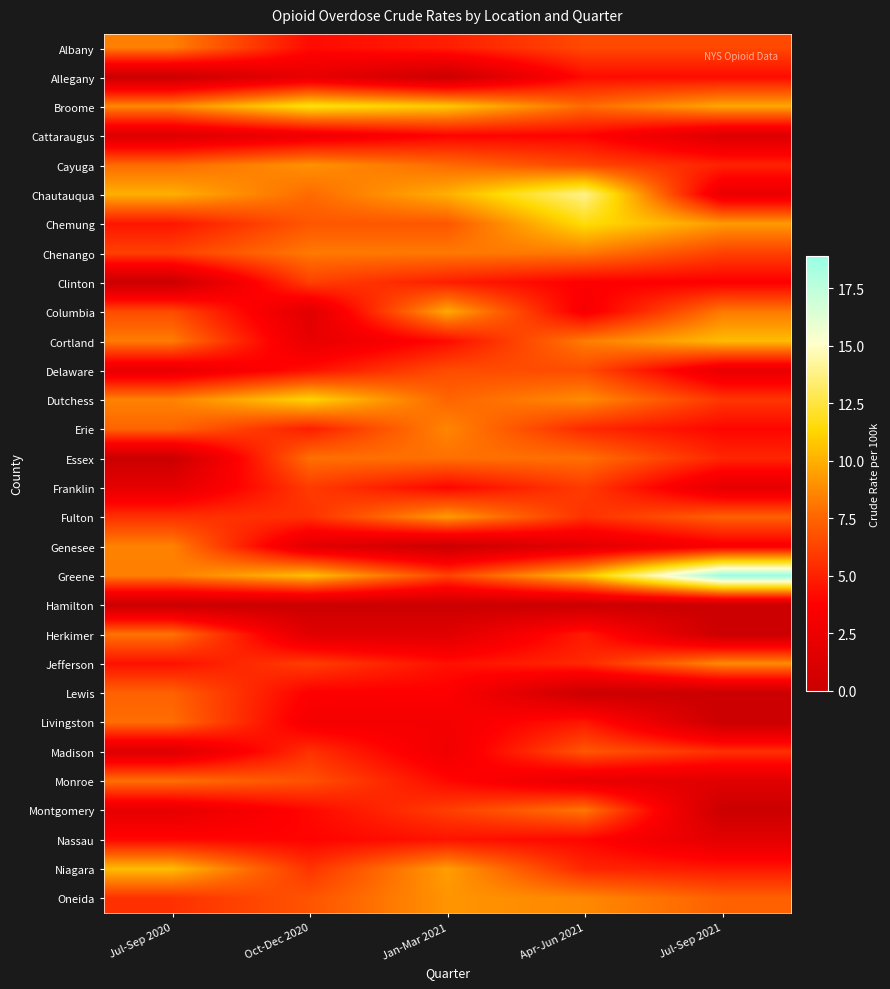

Rank the series at Apr-Jun 2021 from highest to lowest value.

Chautauqua, Chemung, Greene, Dutchess, Oneida, Cortland, Chenango, Montgomery, Essex, Broome, Madison, Delaware, Albany, Cayuga, Franklin, Fulton, Erie, Jefferson, Niagara, Herkimer, Livingston, Allegany, Nassau, Cattaraugus, Clinton, Columbia, Monroe, Genesee, Hamilton, Lewis